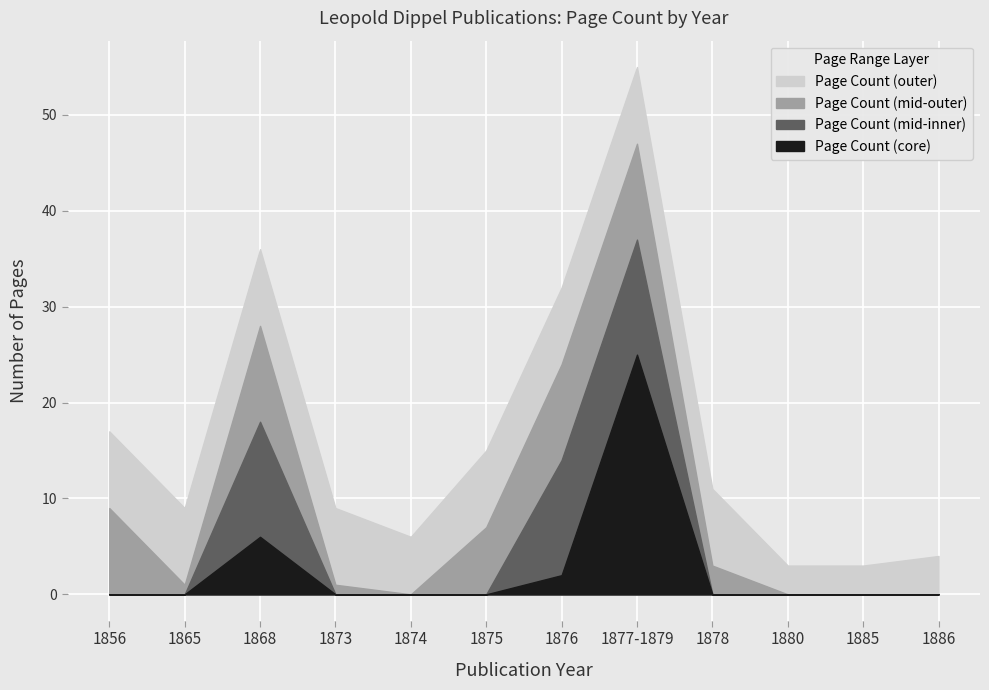

What is the difference between the maximum and second lowest values?

52